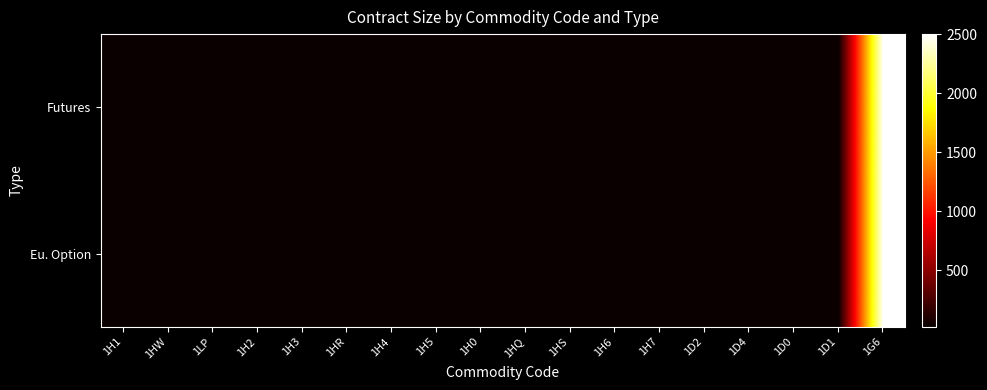

At which category does the chart reach its minimum across all series?

1H1